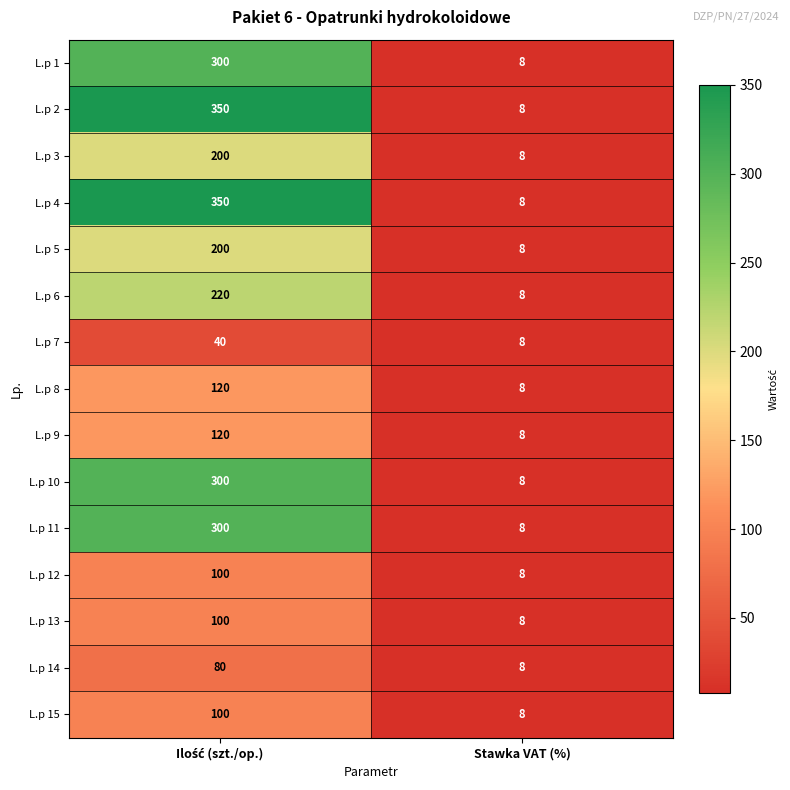

What is the total value across all series at Stawka VAT (%)?

120